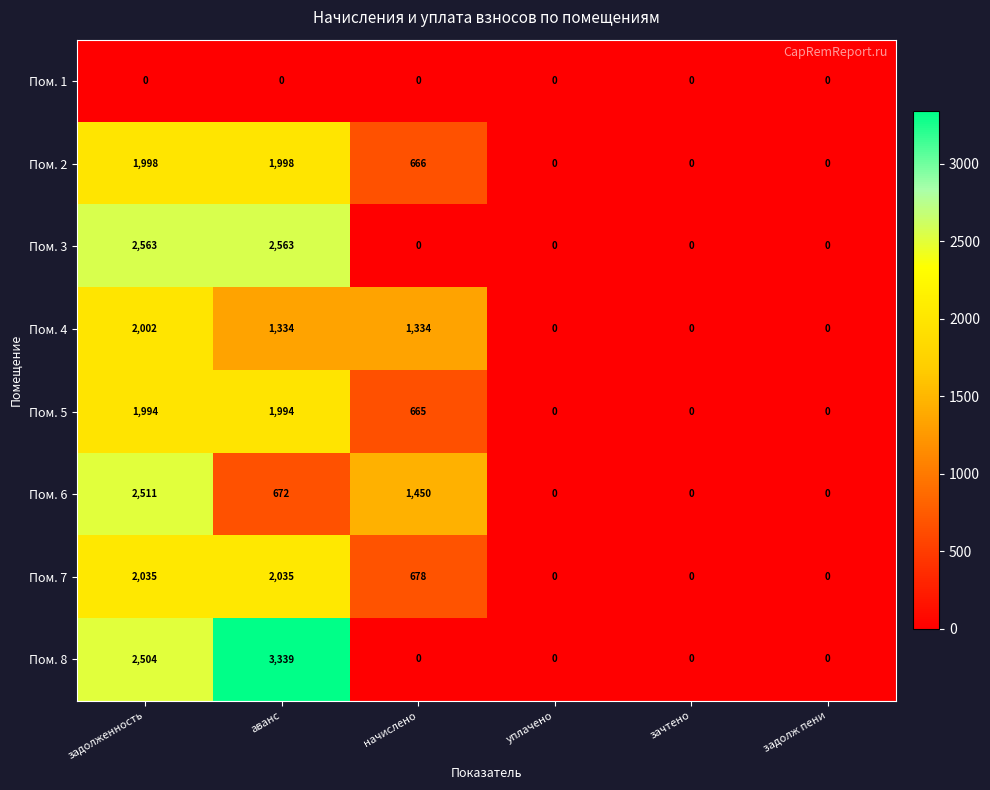

True or false: Пом. 7 has a value of -850 at задолж пени.

False